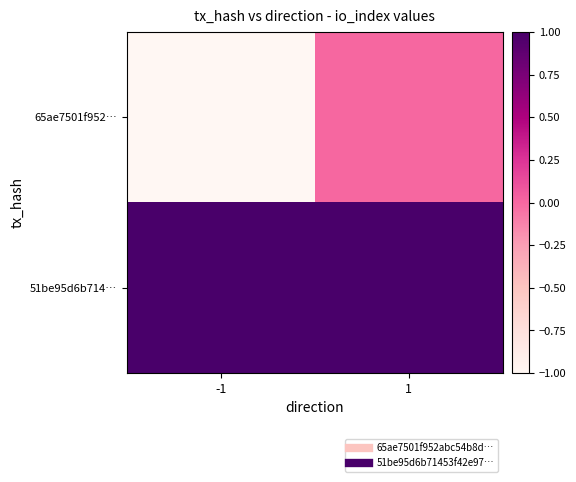

Which series has the widest spread of values?

65ae7501f952…